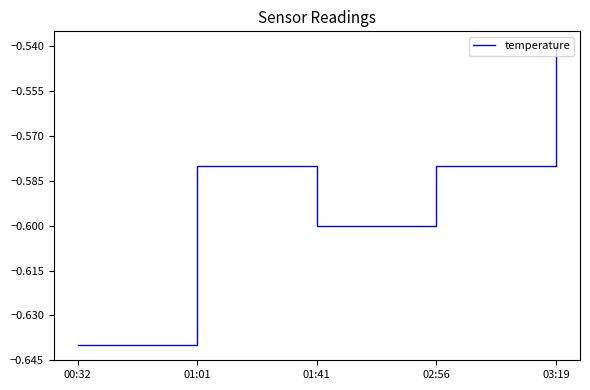

Count the number of categories in the chart.

5